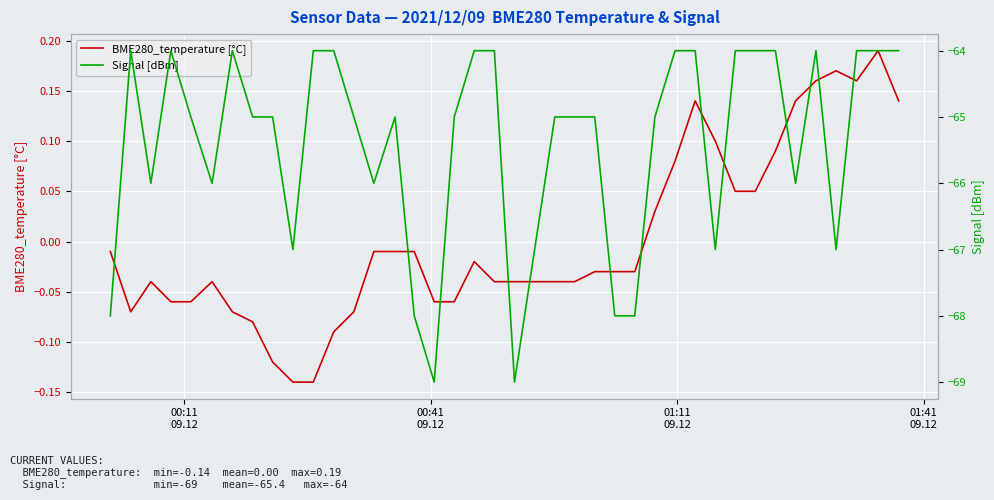

What are all the series names shown in the legend?

BME280_temperature [°C], Signal [dBm]